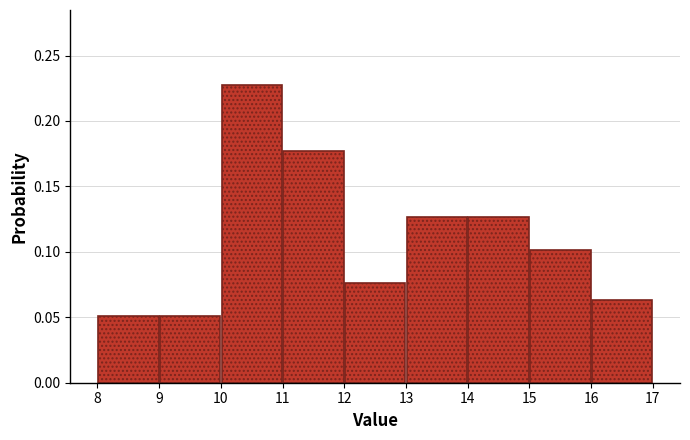

Reading left to right, list every bar in this chart as the range it spans on the x-axis followed by its height. The values are not printed on the chart, so give them approximately, as read against the axis.

8 to 9: 0.050
9 to 10: 0.050
10 to 11: 0.230
11 to 12: 0.175
12 to 13: 0.075
13 to 14: 0.125
14 to 15: 0.125
15 to 16: 0.100
16 to 17: 0.065